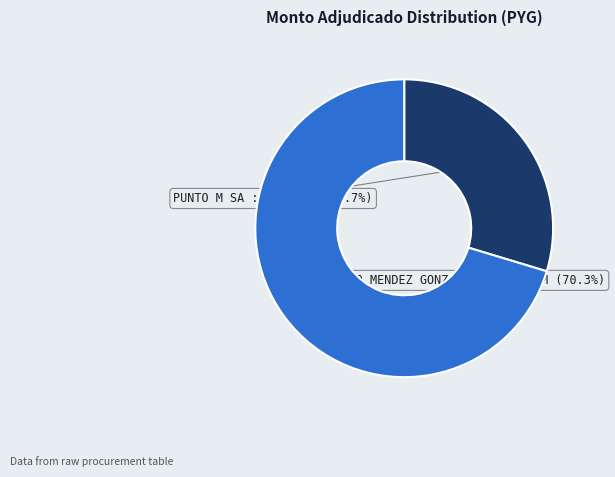

To the nearest percent, what is the difference between the largest and smallest slice percentages?

41%